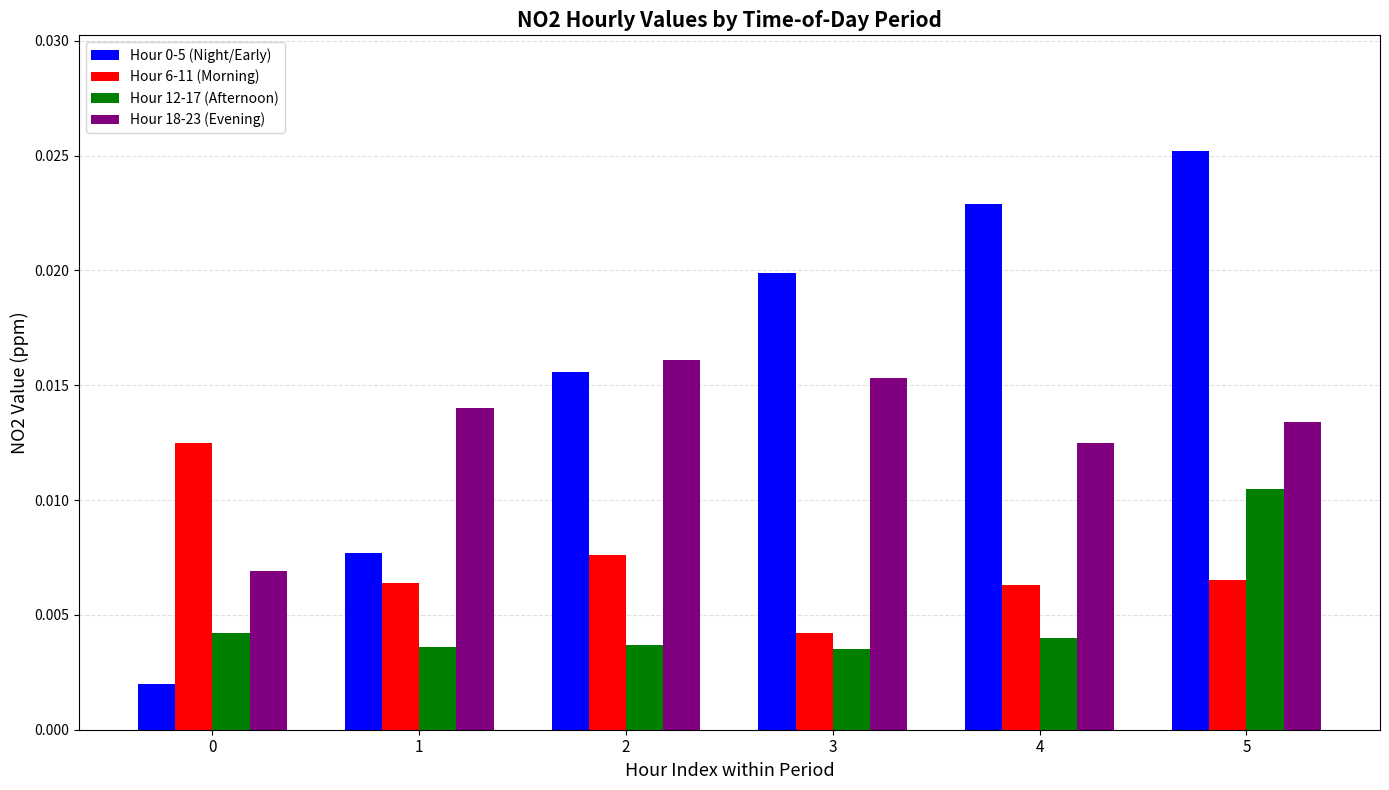

At how many categories does at least one series exceed 0?

6